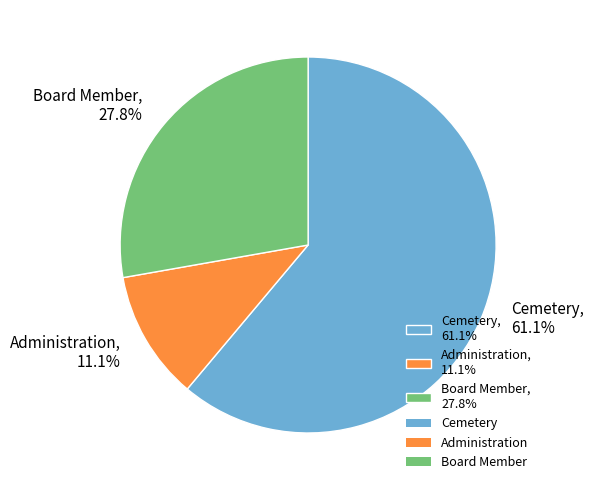

Which category has the biggest portion of the pie?

Cemetery